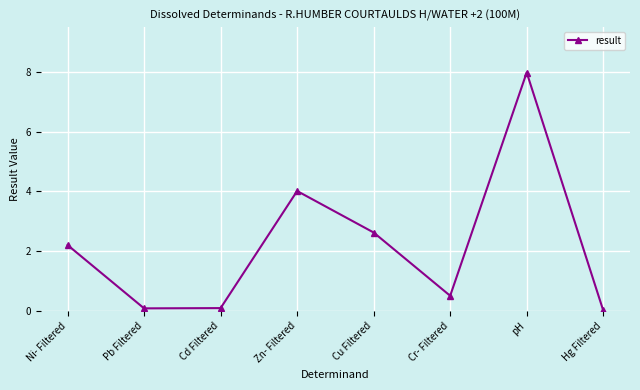

How many data points does each series have?

8